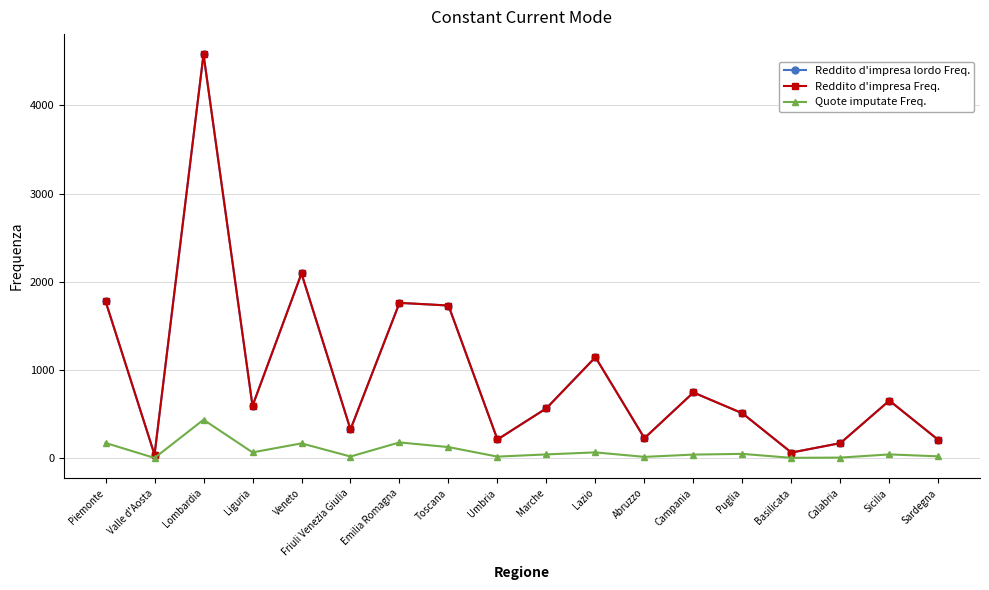

What is the label of the 11th point from the left?

Lazio